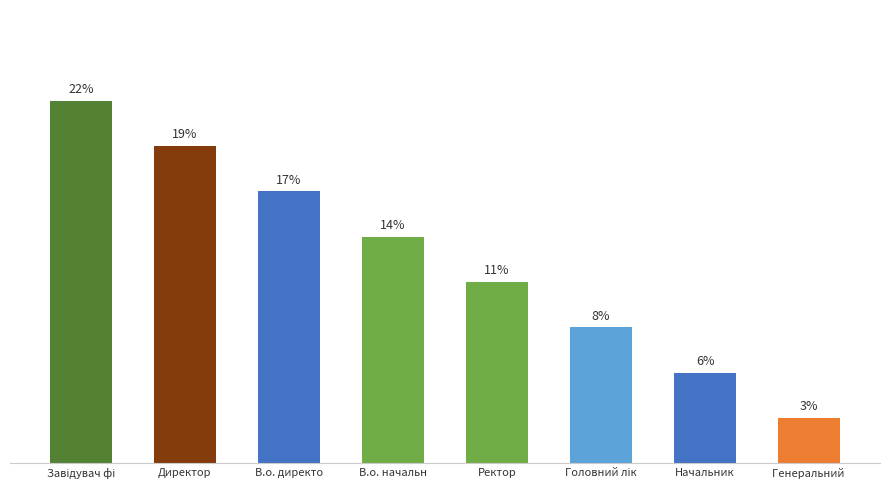

What is the difference between the values at В.о. директо and Завідувач фі?

2